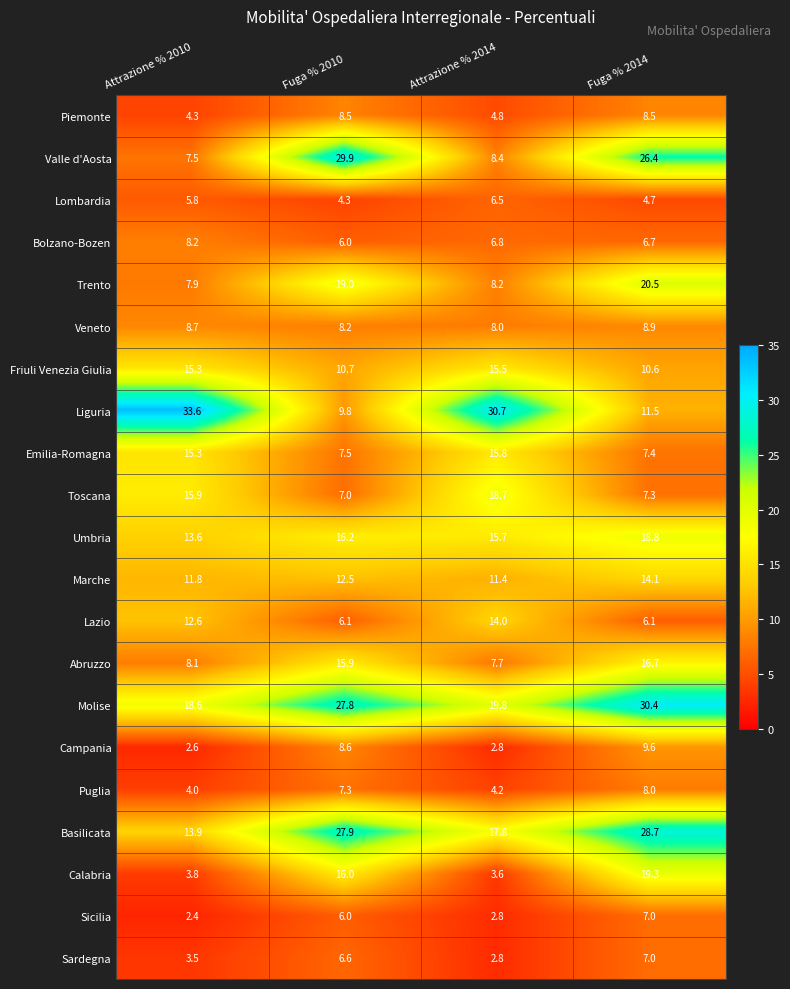

Which label corresponds to the smallest value in the chart?

Attrazione % 2010